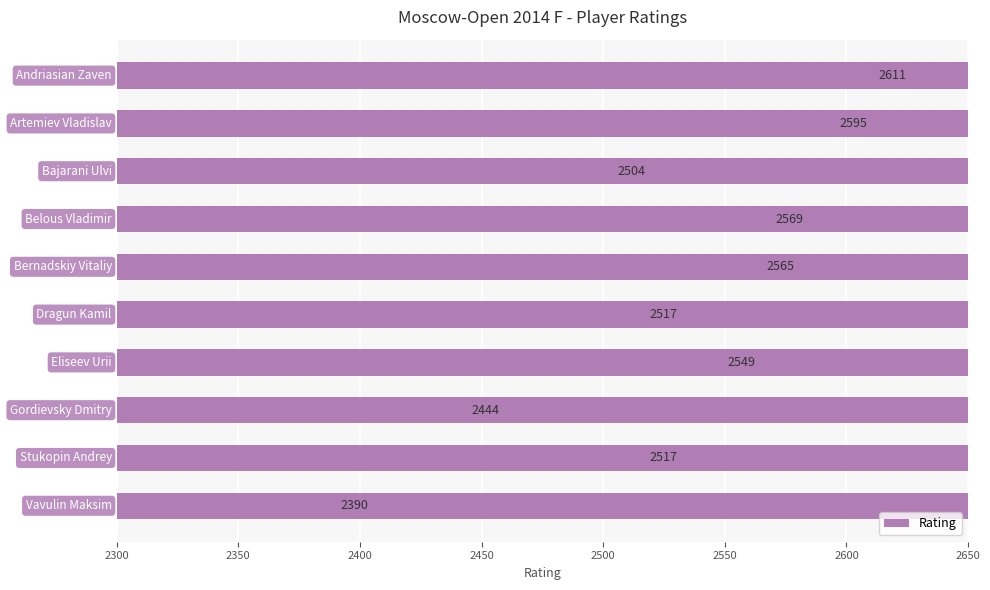

What is the greatest value displayed?

2611